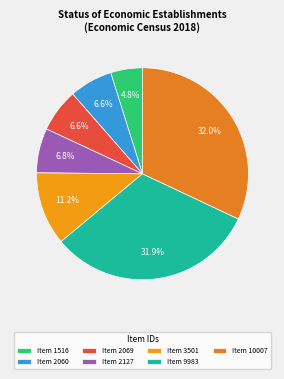

Count the number of slices in the pie.

7